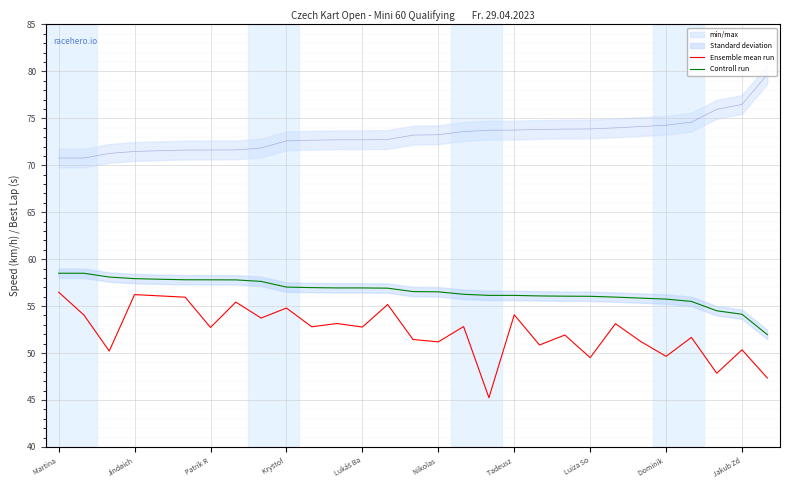

What are all the series names shown in the legend?

Ensemble mean run, Controll run